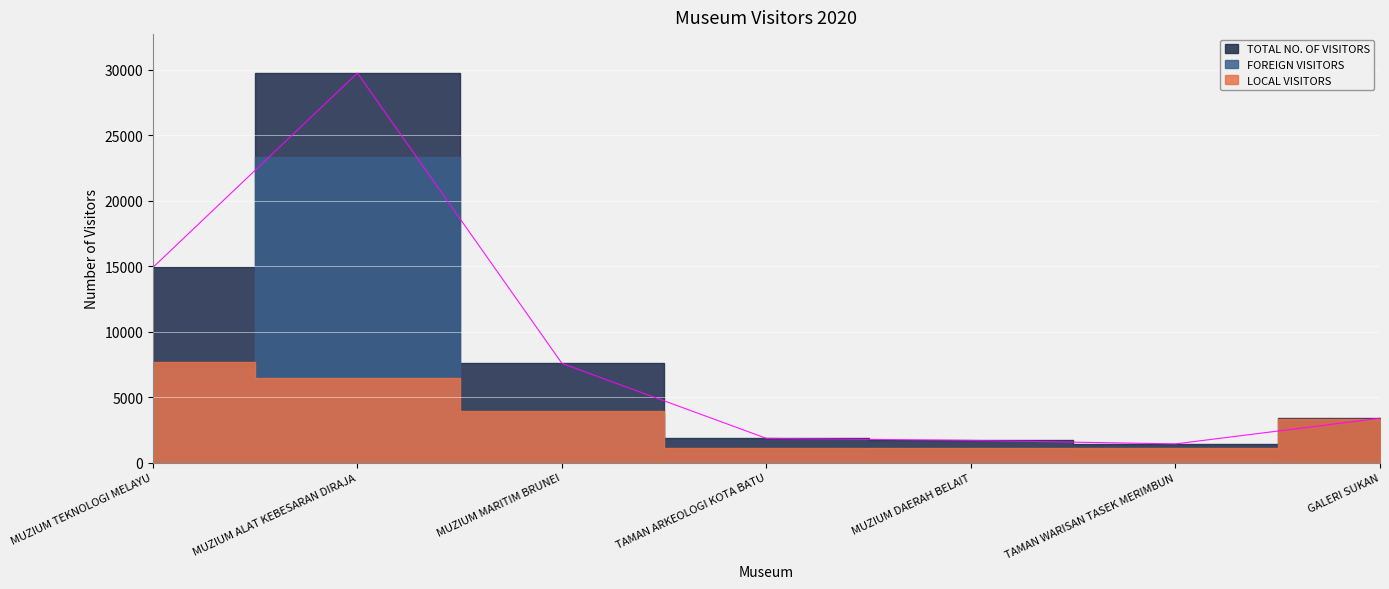

Which category has the lowest value in the TOTAL NO. OF VISITORS series?

TAMAN WARISAN TASEK MERIMBUN